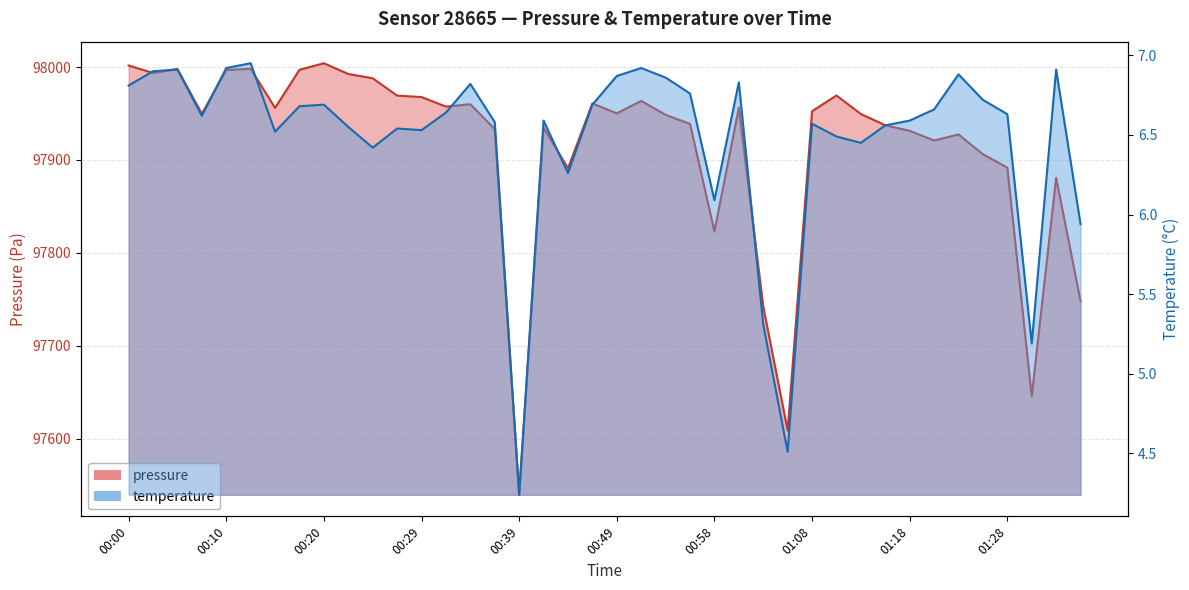

True or false: temperature and pressure intersect in this chart.

False